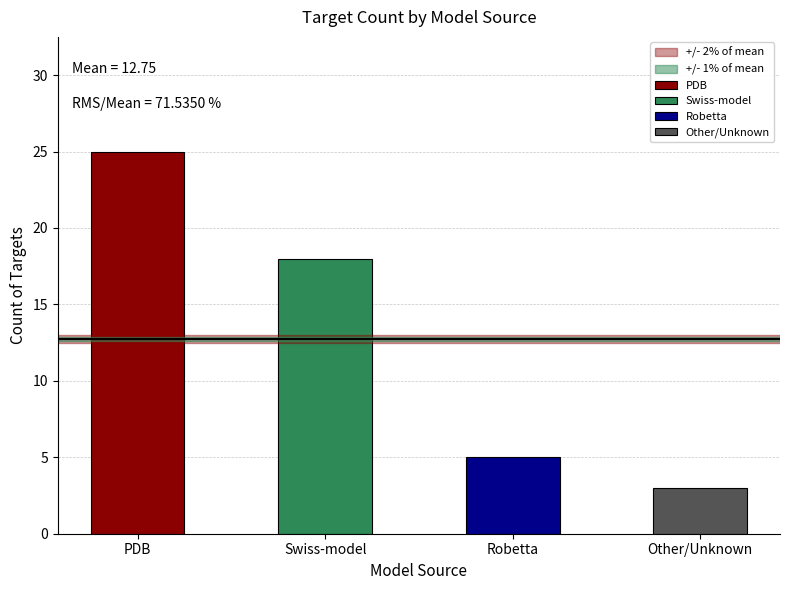

Is it true that the value at PDB is 35?

False